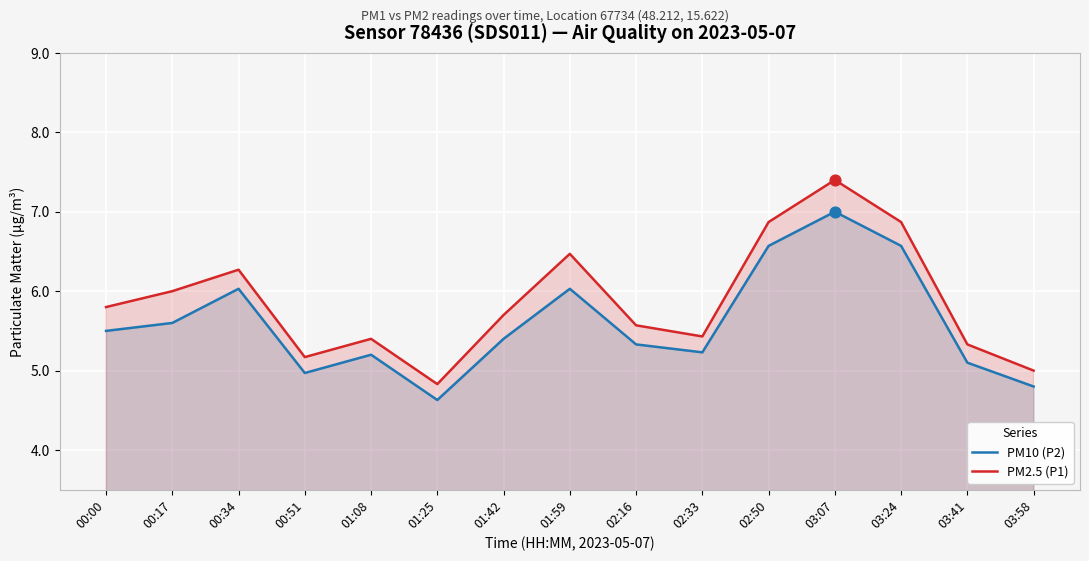

What are all the series names shown in the legend?

PM10 (P2), PM2.5 (P1)